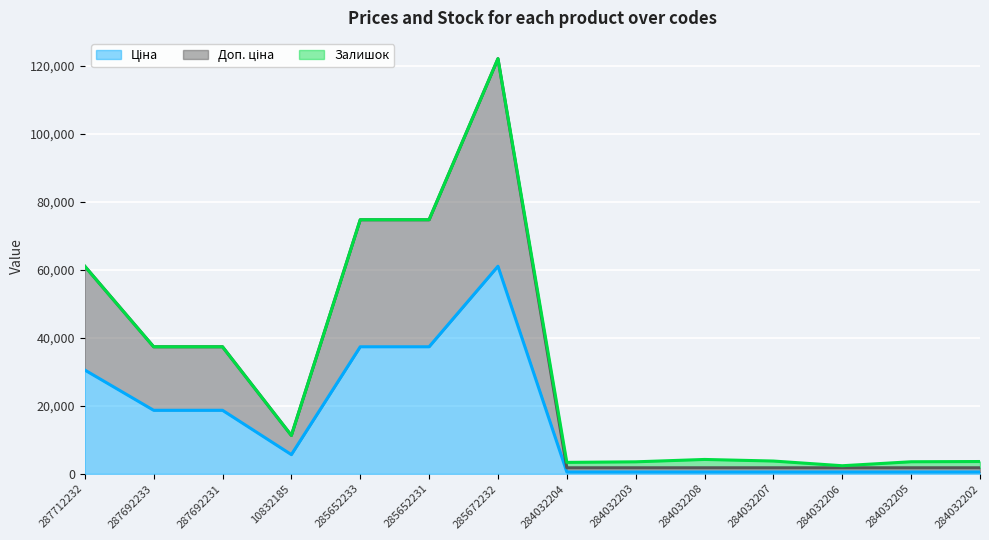

How many lines are shown in the chart?

3